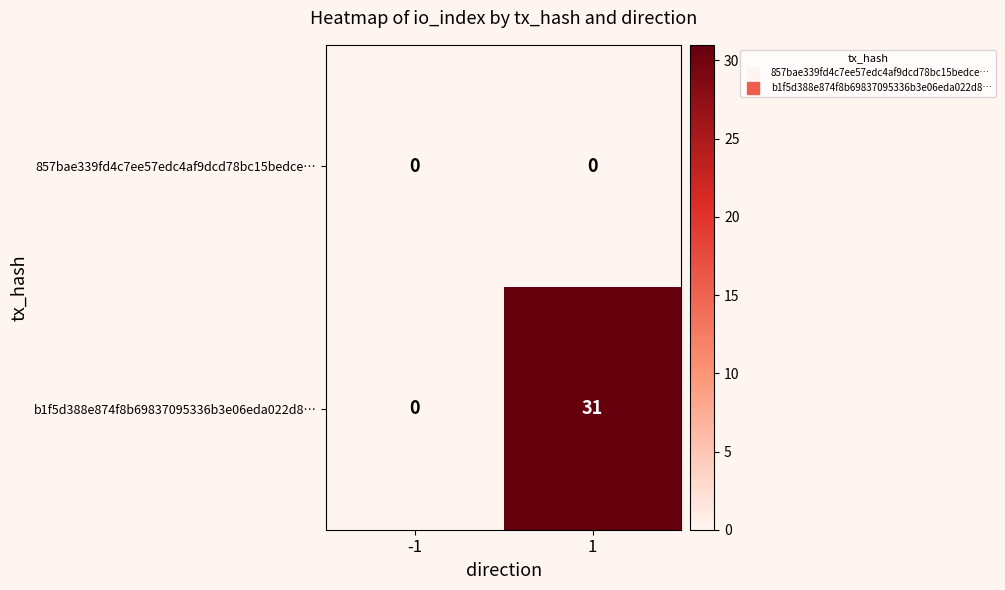

What is the total value across all series at 1?

31